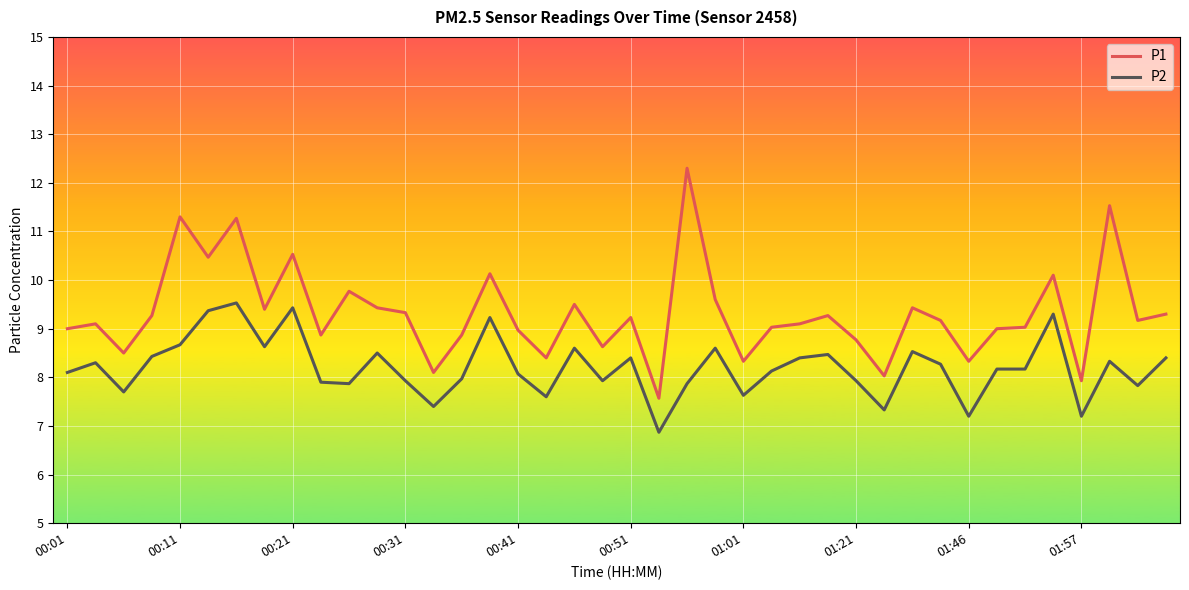

Which series has the largest total across all categories?

P1